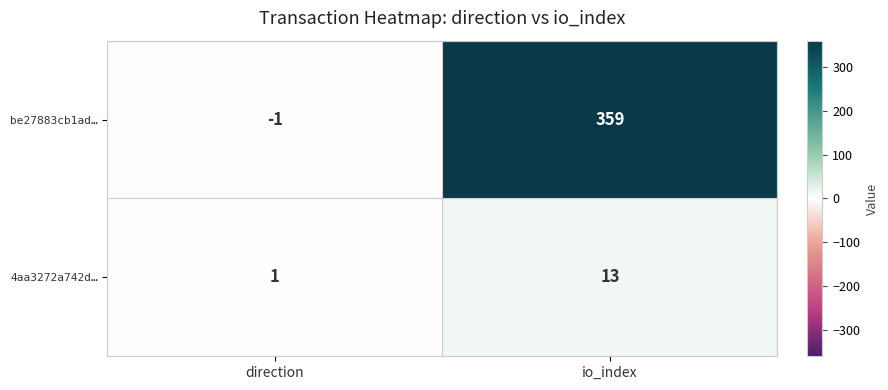

Reading left to right, list all the values displayed in this chart.

be27883cb1ad…: -1	359
4aa3272a742d…: 1	13